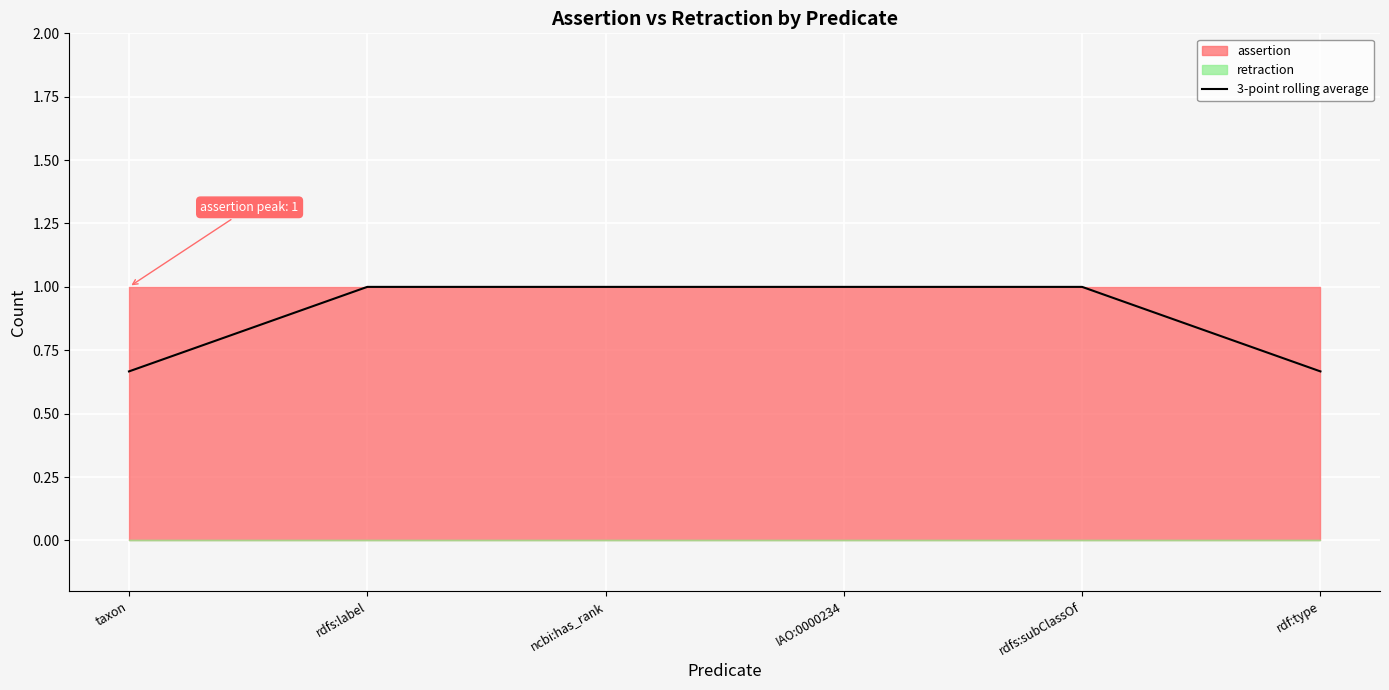

The chart shows a value of 0.2 at taxon. True or false?

False